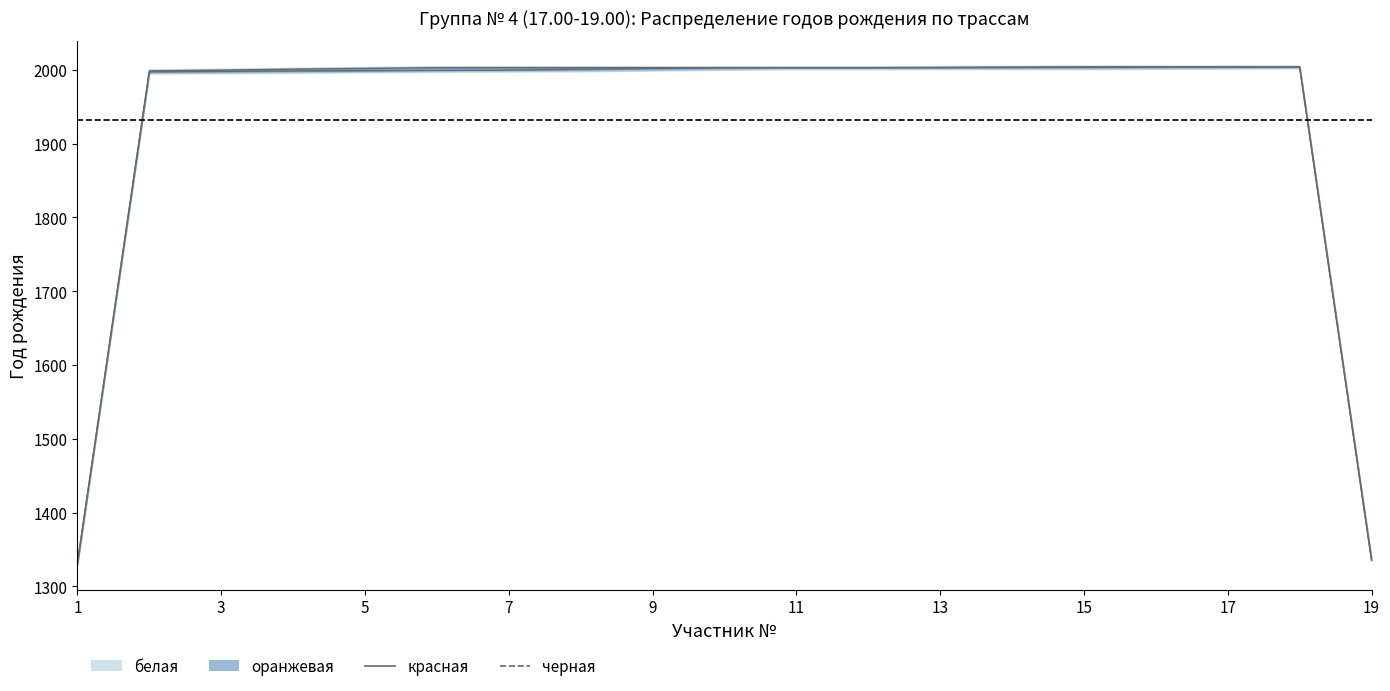

True or false: красная and черная intersect in this chart.

False